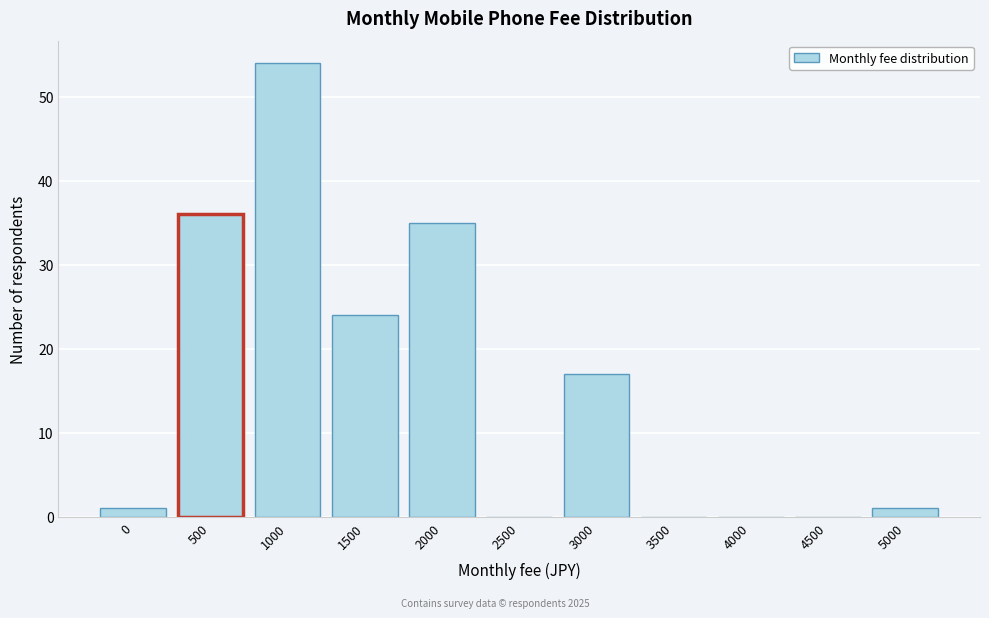

Reading left to right, list all the values displayed in this chart.

0=1	500=36	1000=54	1500=24	2000=35	2500=0	3000=17	3500=0	4000=0	4500=0	5000=1